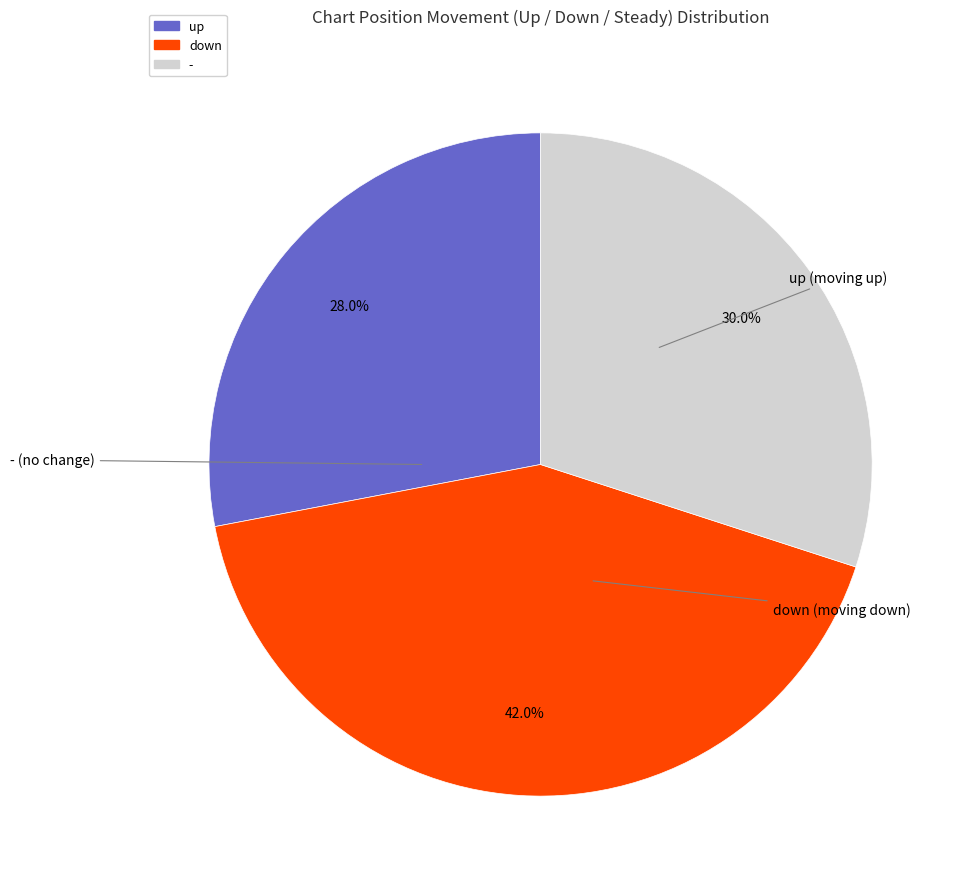

To the nearest percent, what is the combined percentage of up and -?

58%